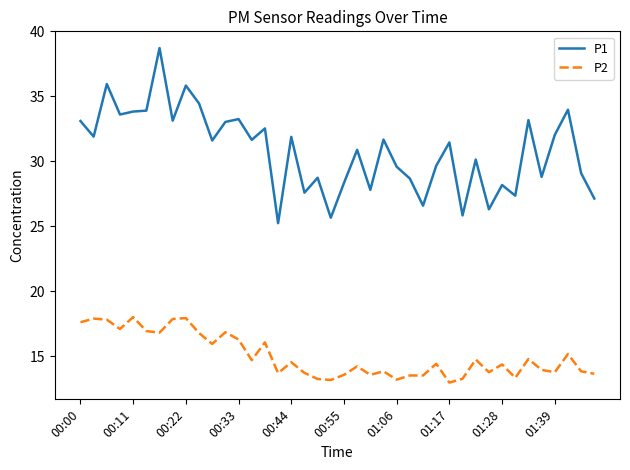

Which series has the widest spread of values?

P1